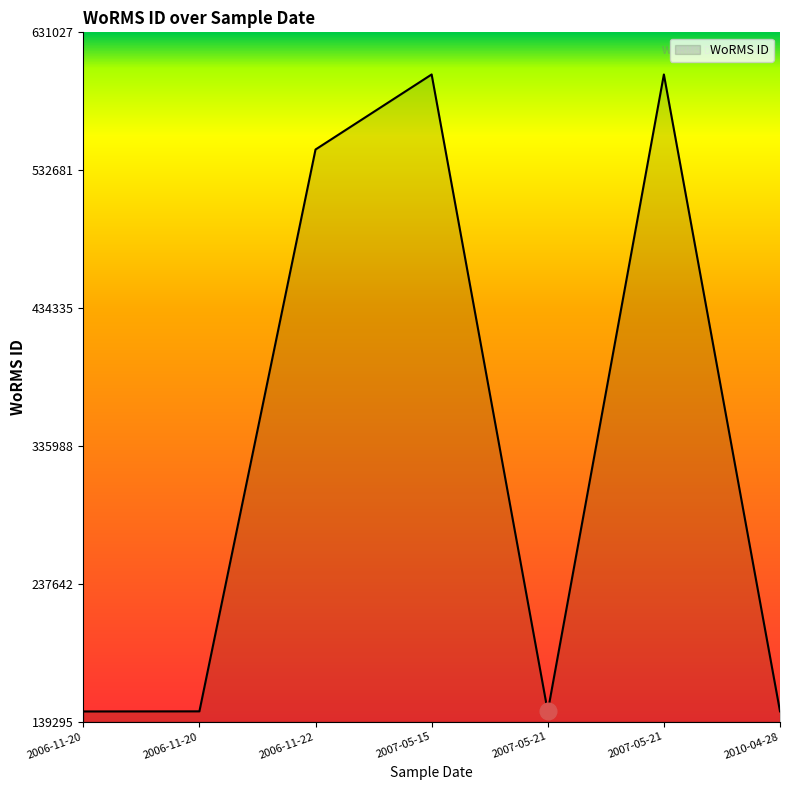

How many values are below 146712?

2